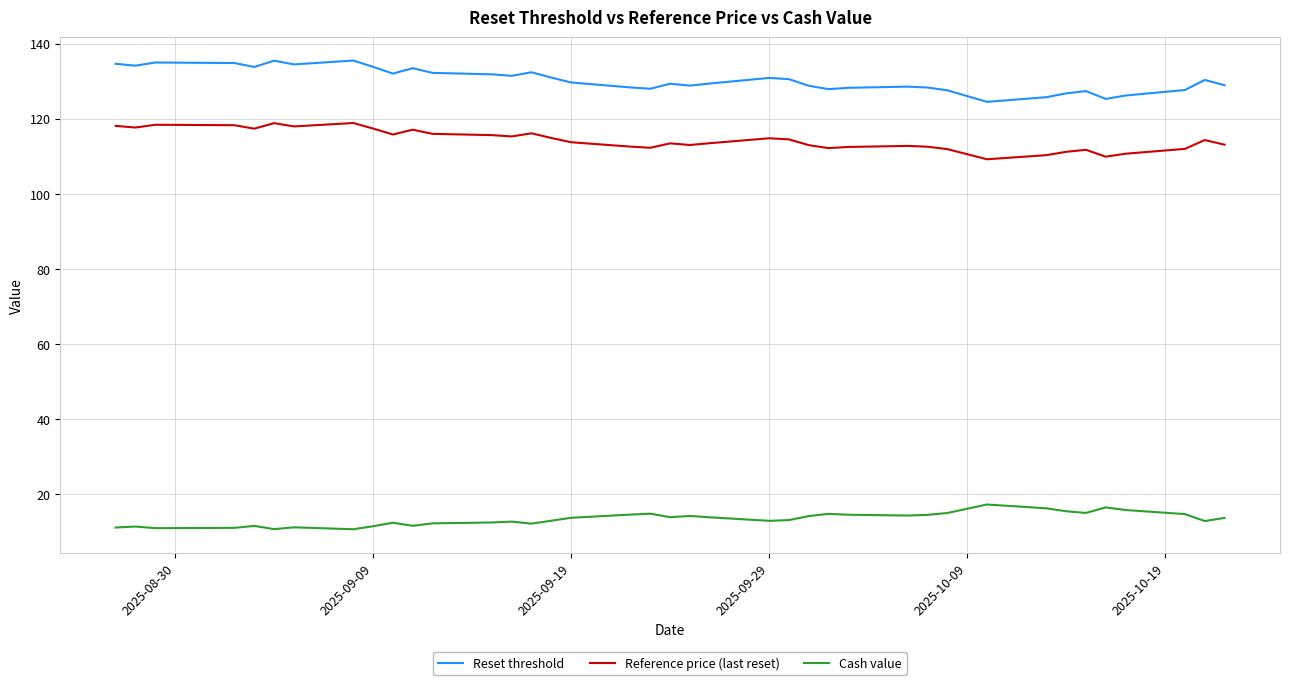

Does the chart display data point markers on the line(s)?

No